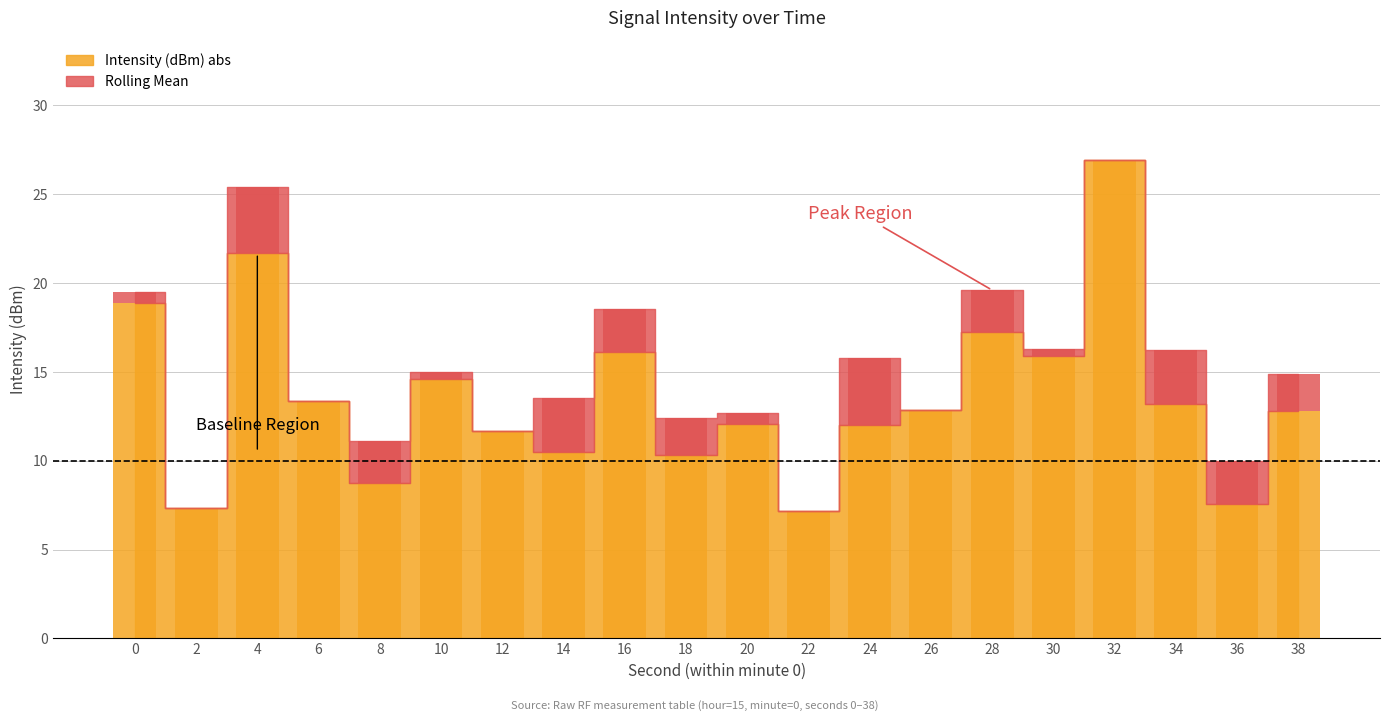

Which has a higher value, 34 or 2?

34